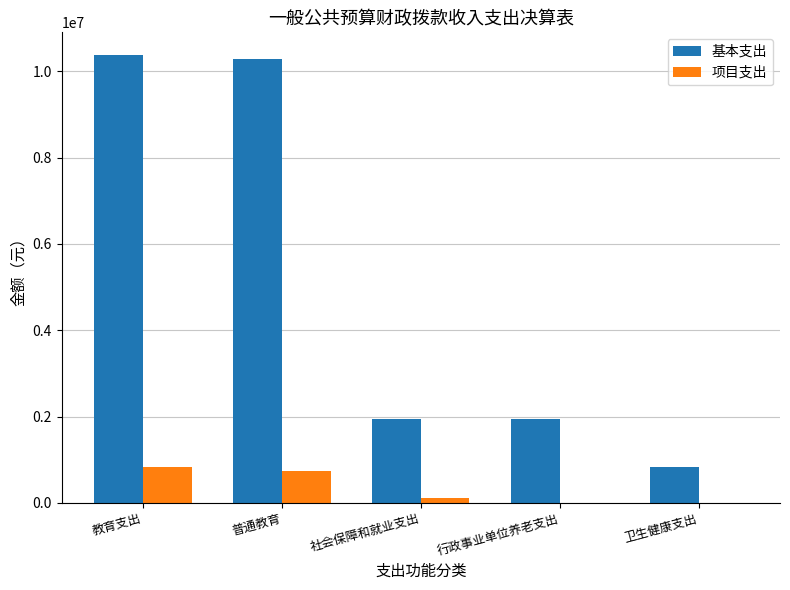

Which series changed the most between 教育支出 and 卫生健康支出?

基本支出